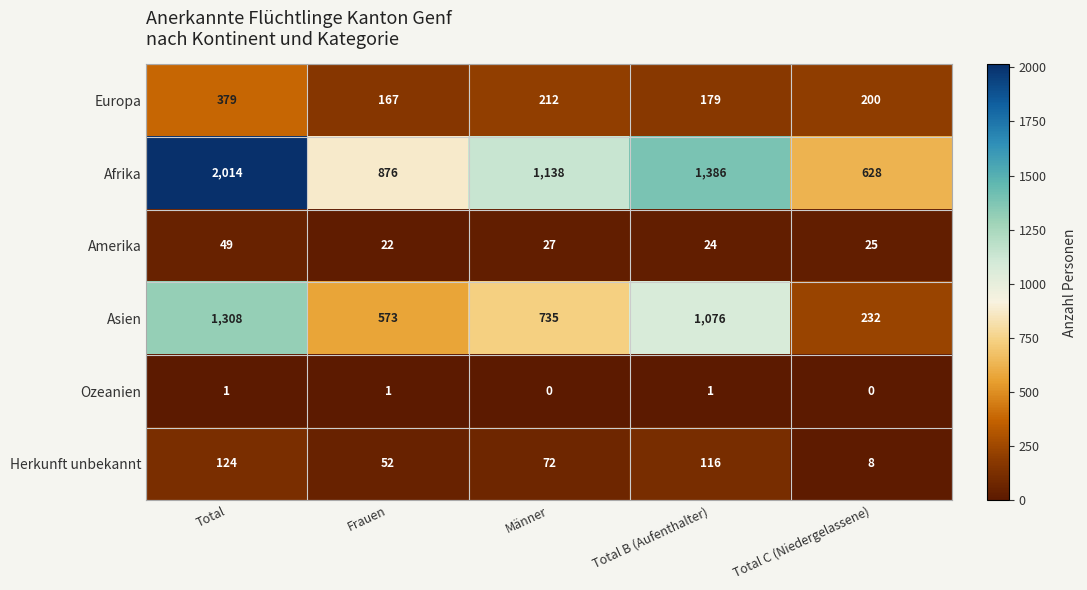

What is the difference between the maximum and minimum values in the Amerika series?

27